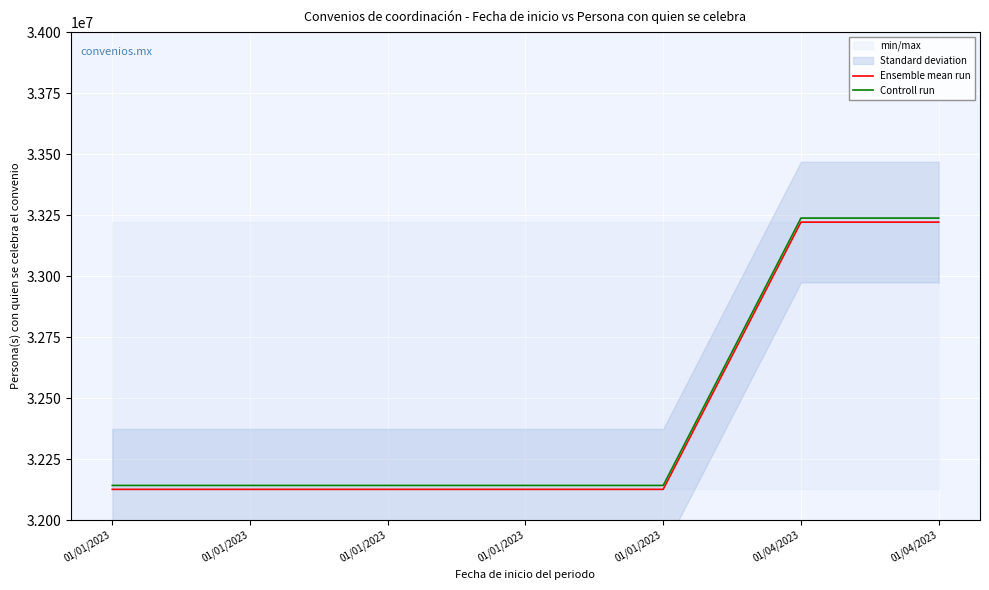

True or false: Controll run has more than 1 interior local peaks.

False